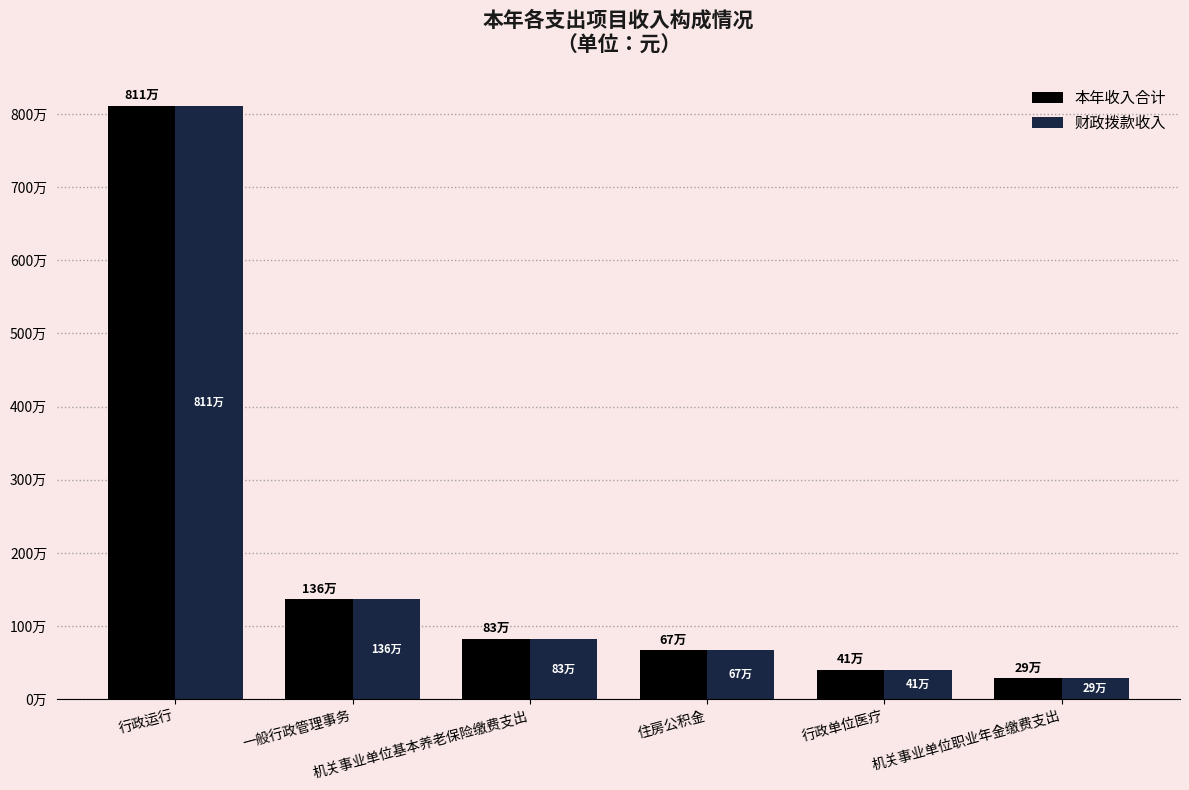

What are all the series names shown in the legend?

本年收入合计, 财政拨款收入